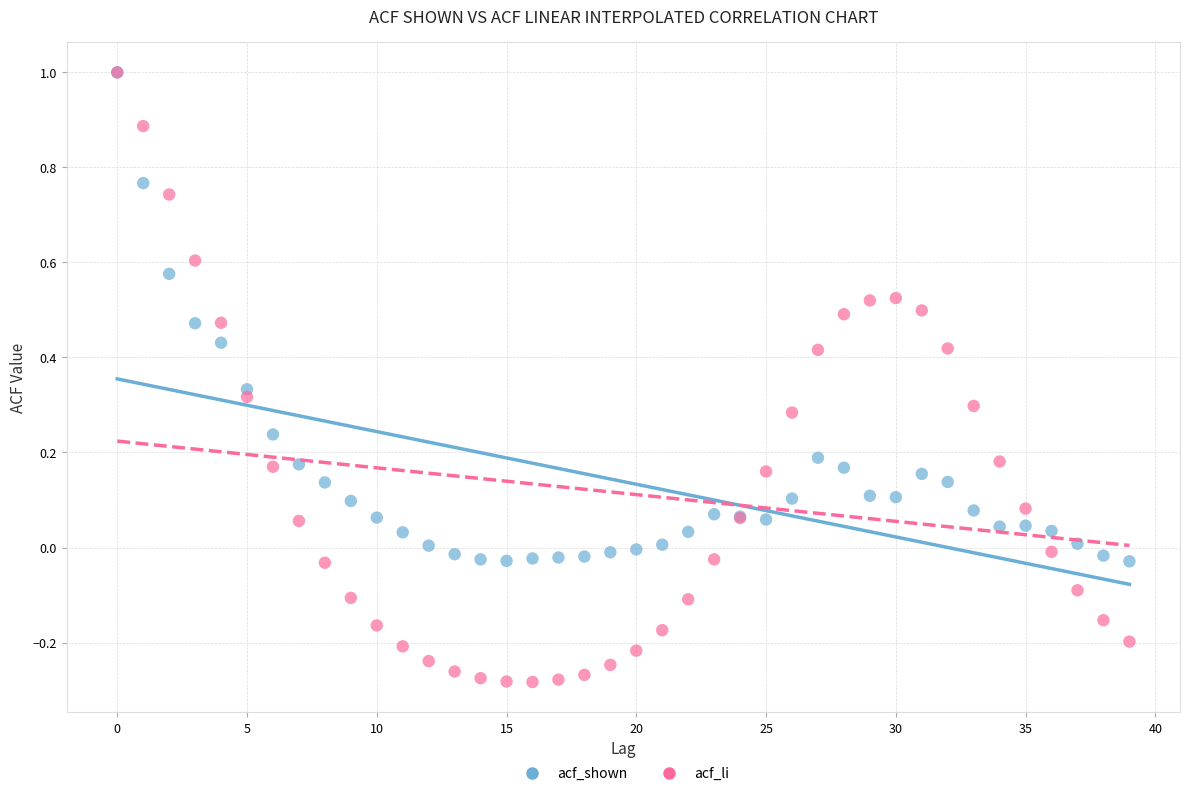

Which series reaches the minimum Y coordinate?

acf_li